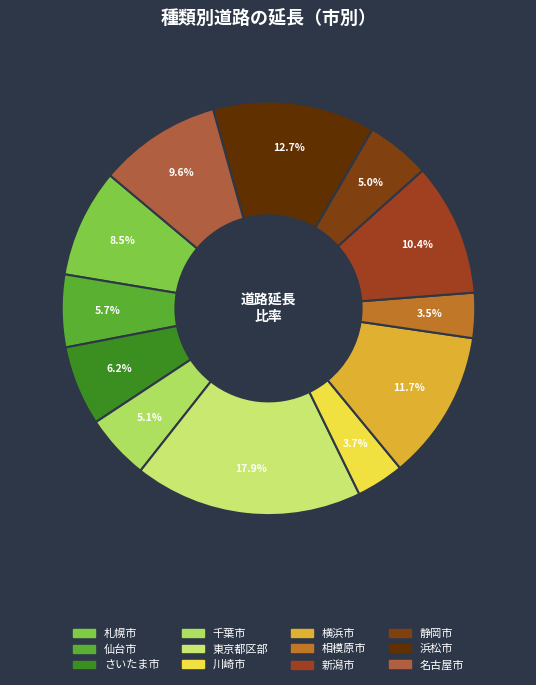

Count the number of slices in the pie.

12